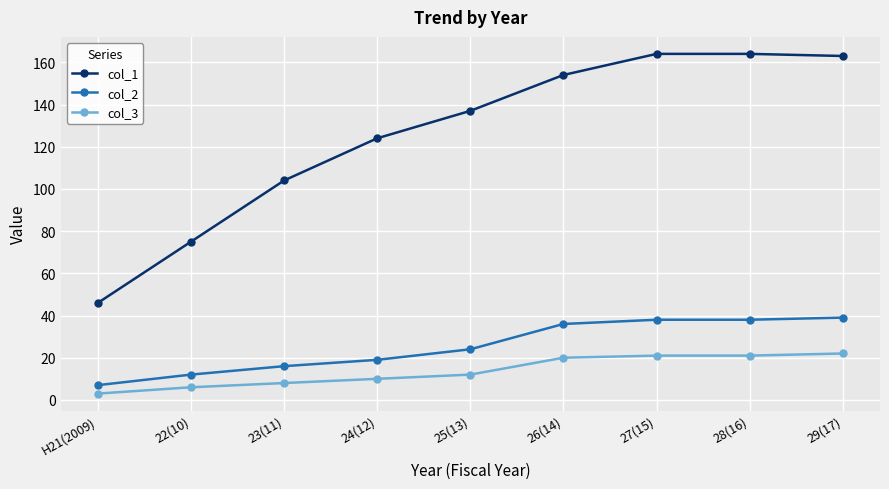

Which category has the lowest value in the col_1 series?

H21(2009)